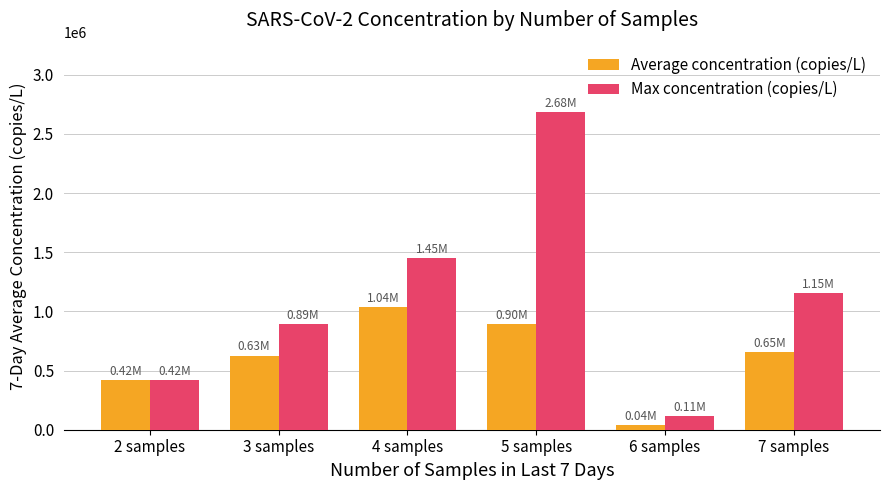

How many groups of bars are there?

6